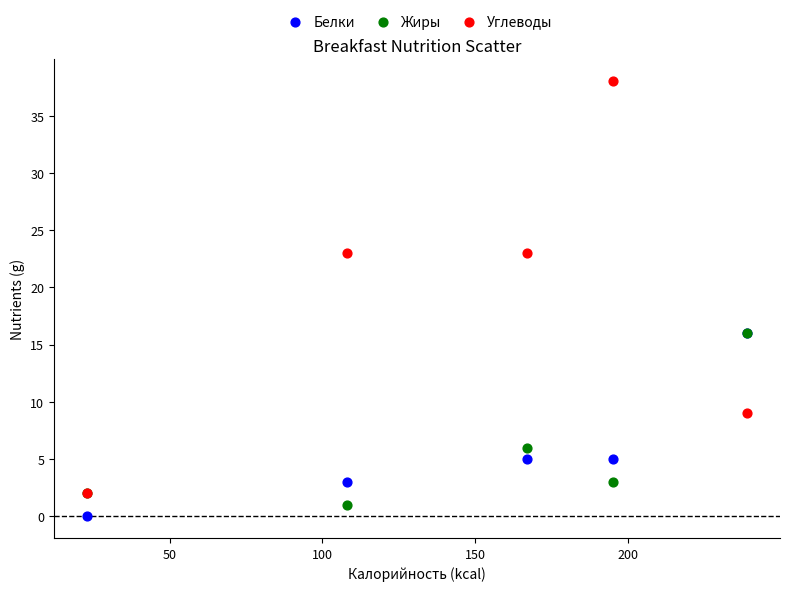

In the Жиры series, what Y value is closest to 8?

6